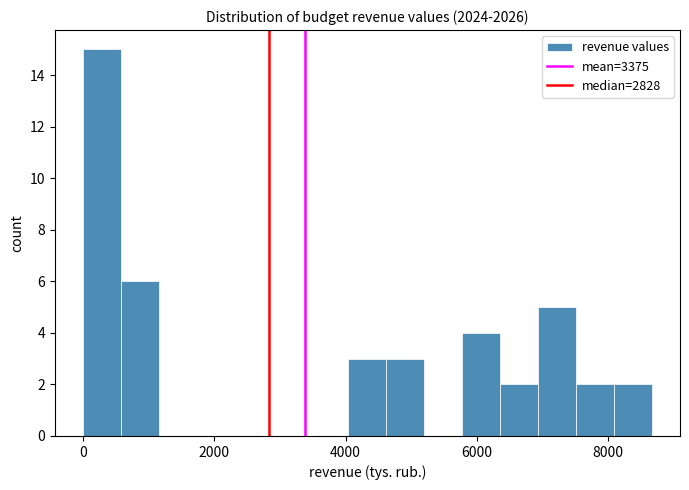

Around what value on the x-axis is the tallest bar? Give the approximate position of its centre, as read against the axis.

200